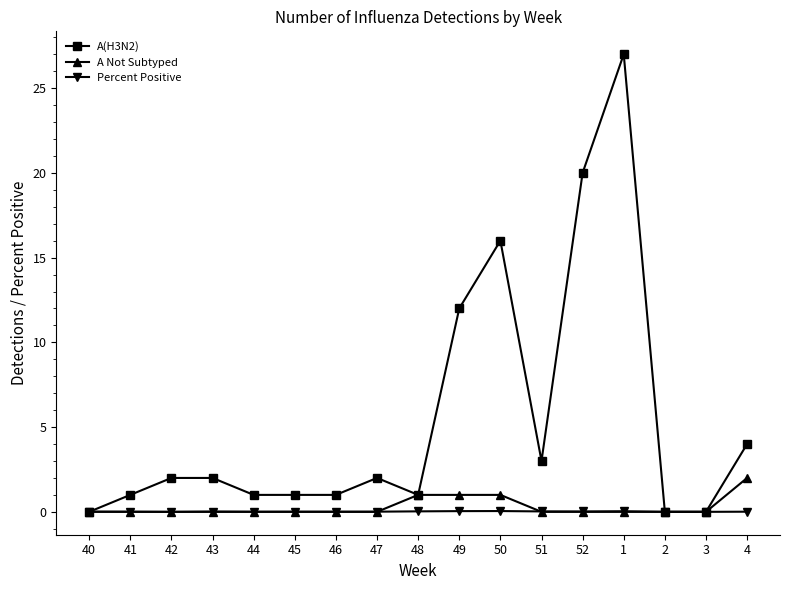

True or false: A(H3N2) has more than 1 points higher than both neighbors.

True